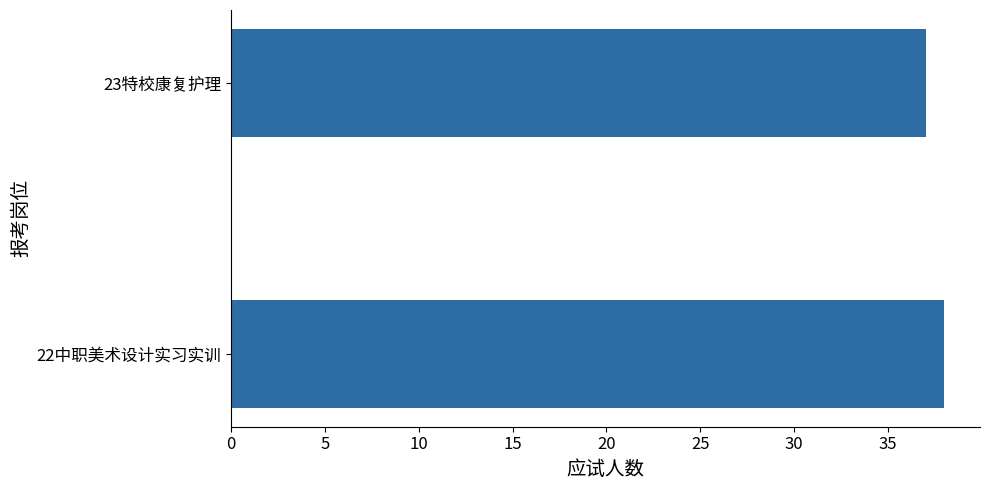

How many data points does each series have?

2